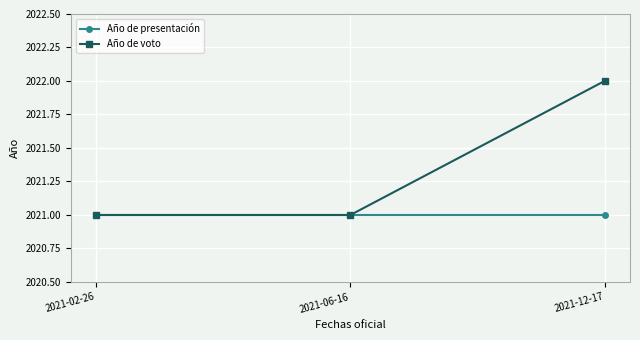

What is the label of the 2nd point from the right?

2021-06-16